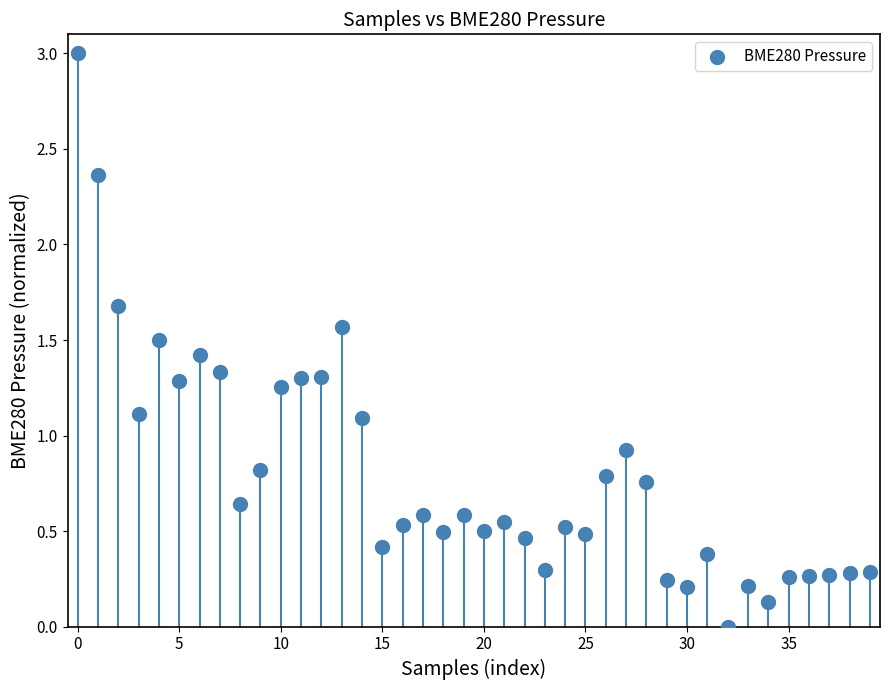

What is the range of Y values (max minus min)?

3.0